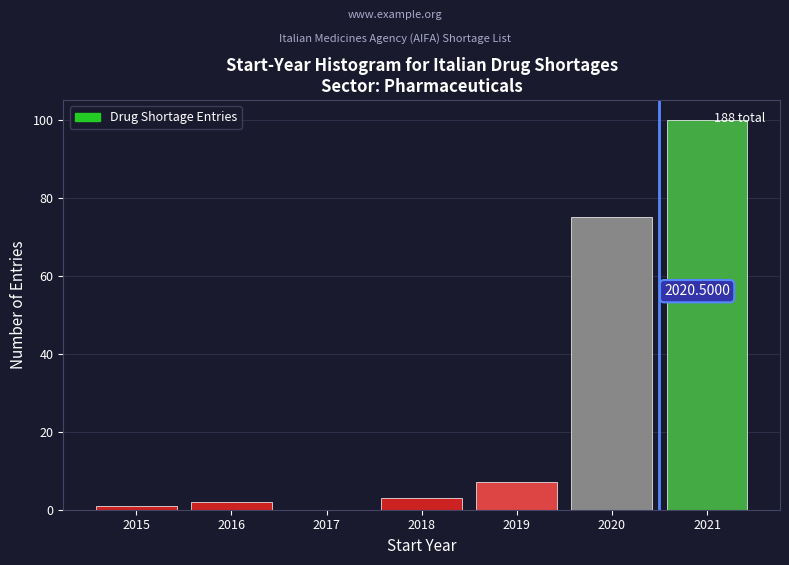

What is the change in value from 2017 to 2018?

+3